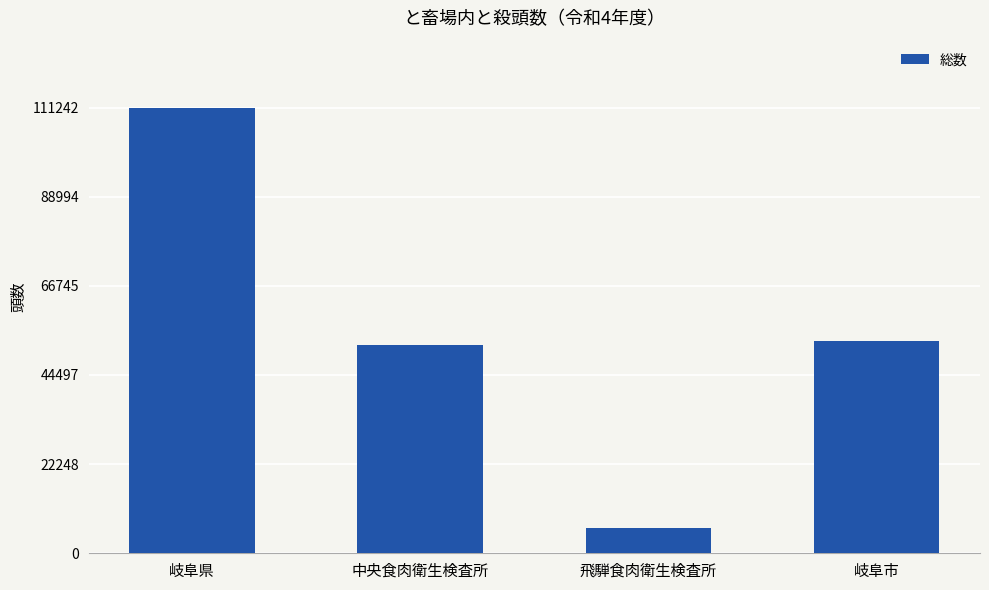

Which has a higher value, 中央食肉衛生検査所 or 飛騨食肉衛生検査所?

中央食肉衛生検査所